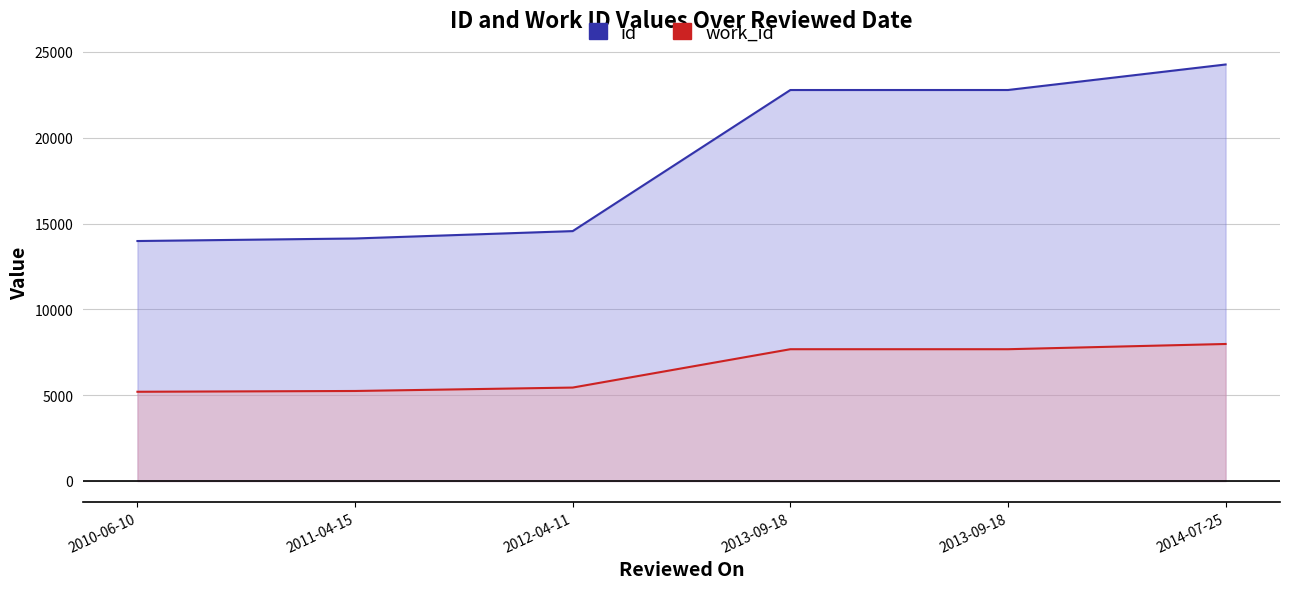

Rank the series by their average value, from highest to lowest.

id, work_id